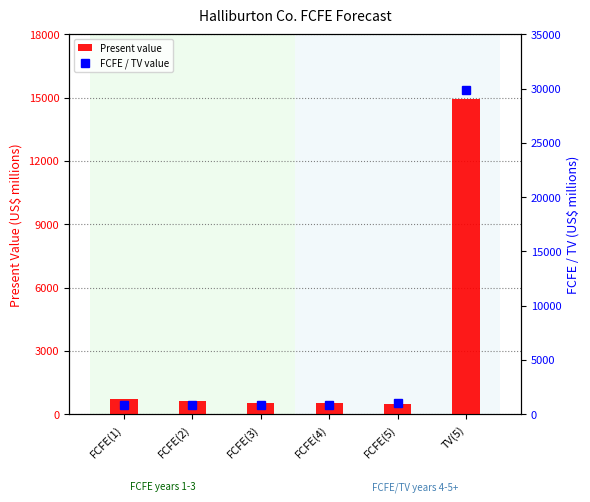

What is the greatest value displayed?

29895